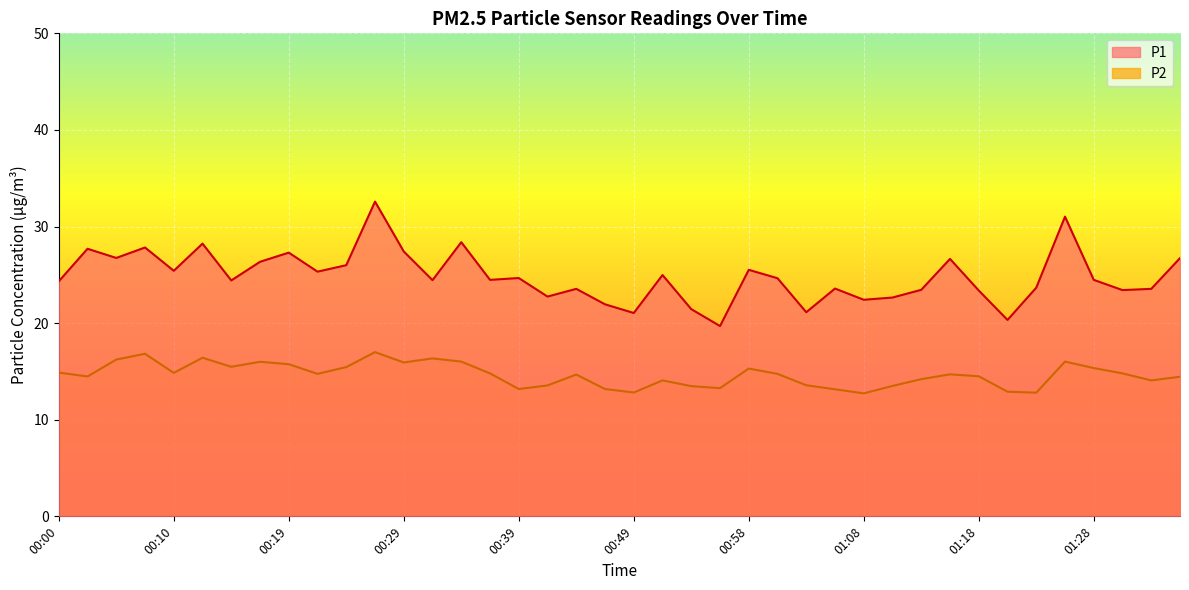

Reading left to right, transcribe all the data shown in this chart.

P1: 24.3	27.7	26.8	27.8	25.4	28.2	24.4	26.4	27.3	25.3	26.0	32.6	27.4	24.4	28.4	24.5	24.7	22.8	23.6	21.9	21.1	25.0	21.4	19.7	25.5	24.6	21.1	23.6	22.4	22.6	23.4	26.6	23.4	20.3	23.7	31.0	24.5	23.4	23.6	26.7
P2: 14.9	14.5	16.2	16.8	14.8	16.4	15.5	16.0	15.8	14.8	15.4	17.0	15.9	16.4	16.0	14.8	13.2	13.6	14.7	13.2	12.8	14.1	13.5	13.3	15.3	14.8	13.6	13.2	12.7	13.5	14.2	14.7	14.5	12.9	12.8	16.0	15.3	14.8	14.1	14.4